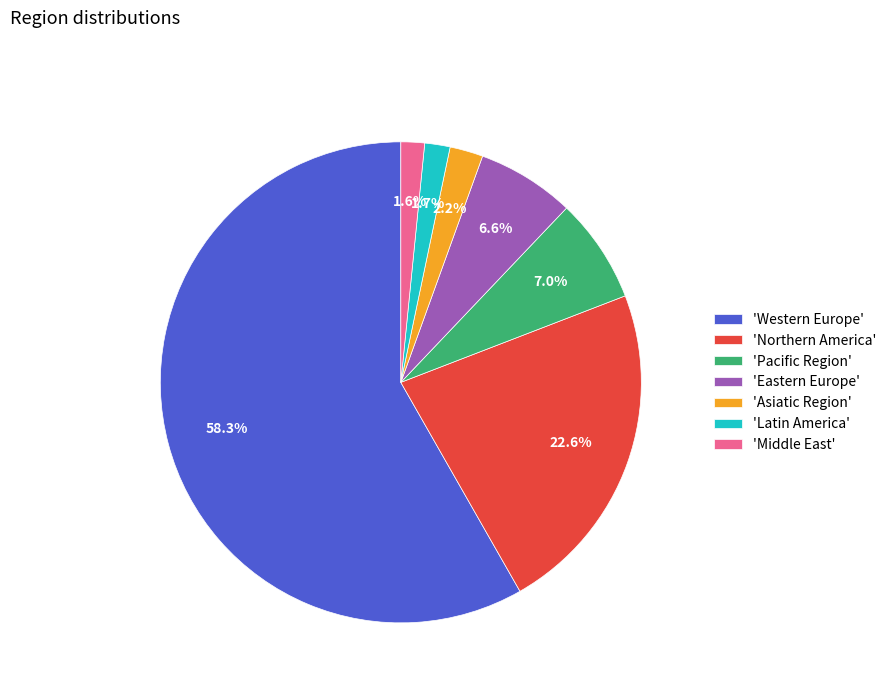

Which category has the biggest portion of the pie?

'Western Europe'